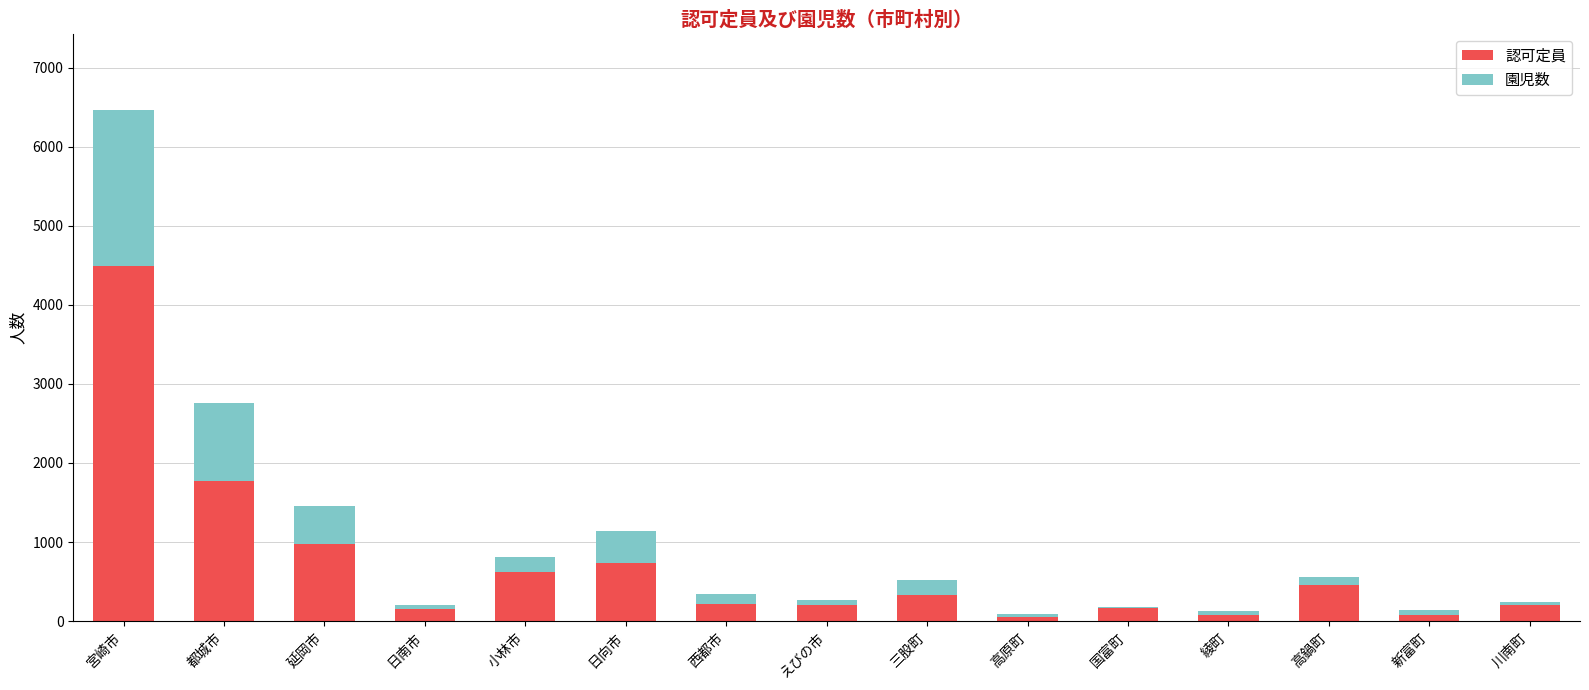

At which category is the sum across all series the highest?

宮崎市